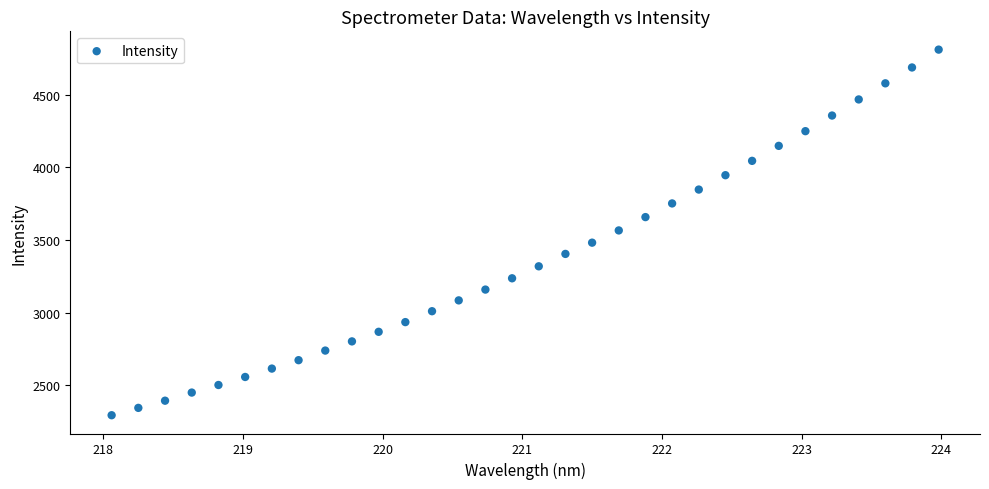

What is the range of X values (max minus min)?

5.9